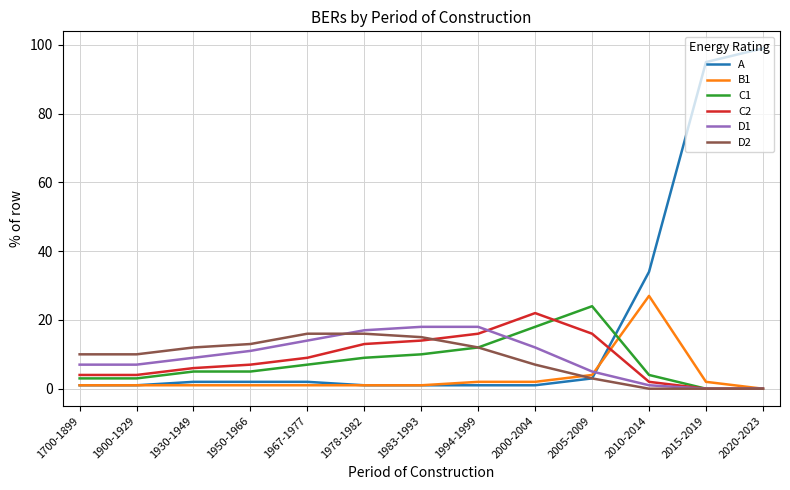

Does the chart display data point markers on the line(s)?

No